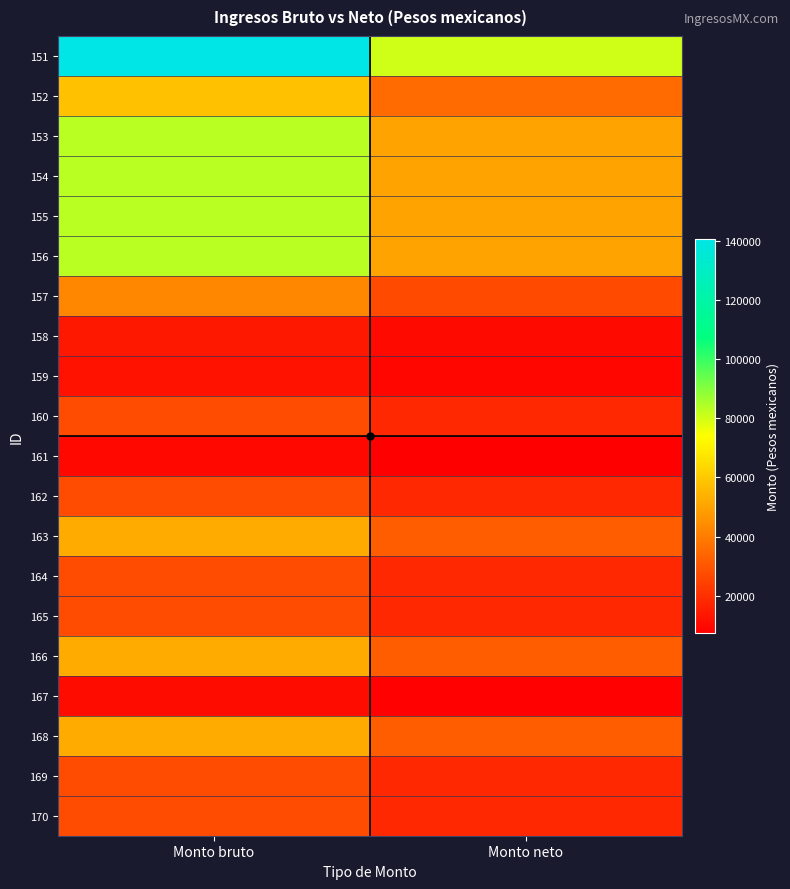

What is the total value across all series at Monto bruto?

944339.1